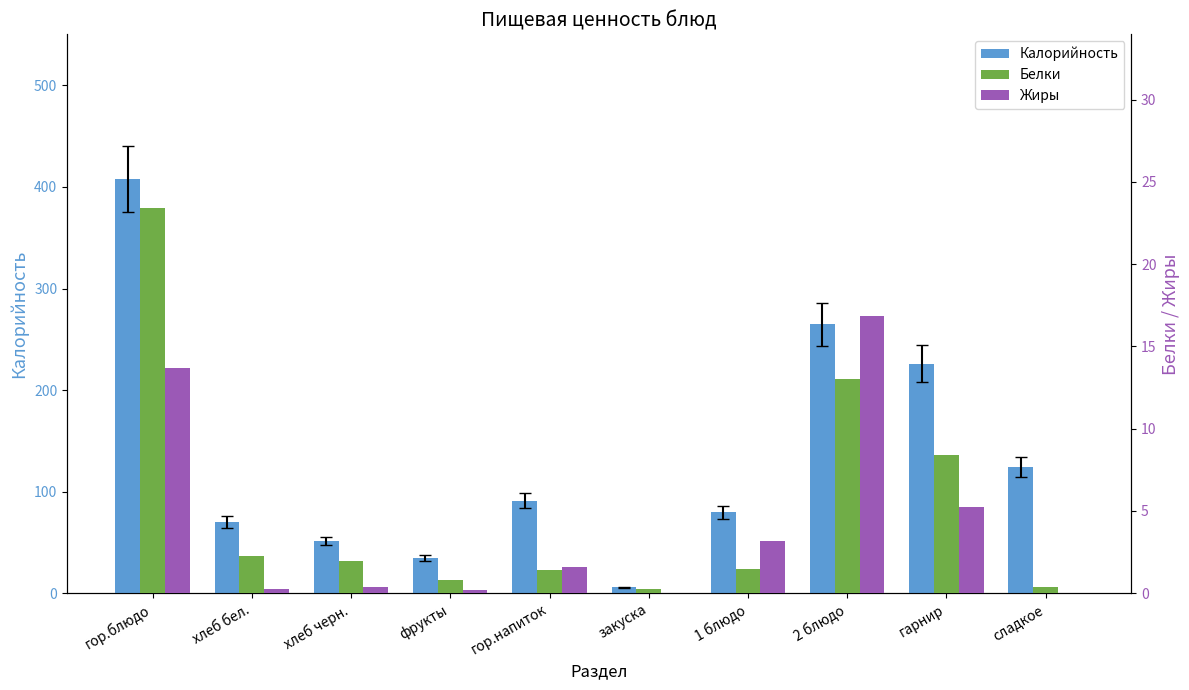

What is the maximum value shown in the chart?

407.6